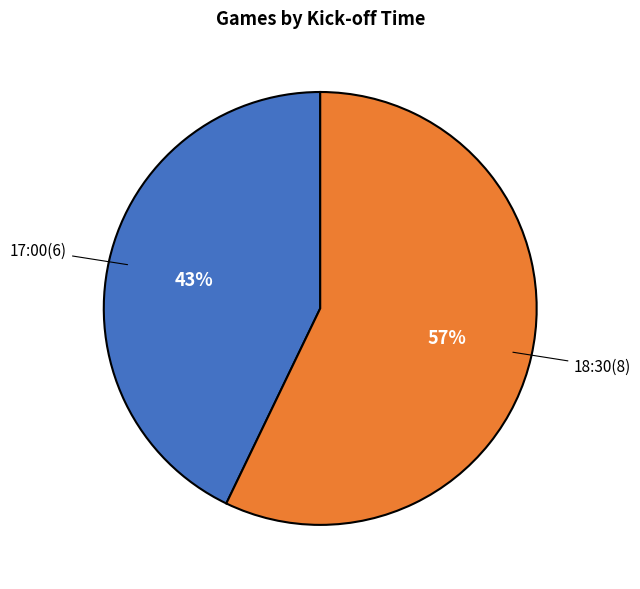

Is there any slice that represents more than half of the pie?

Yes